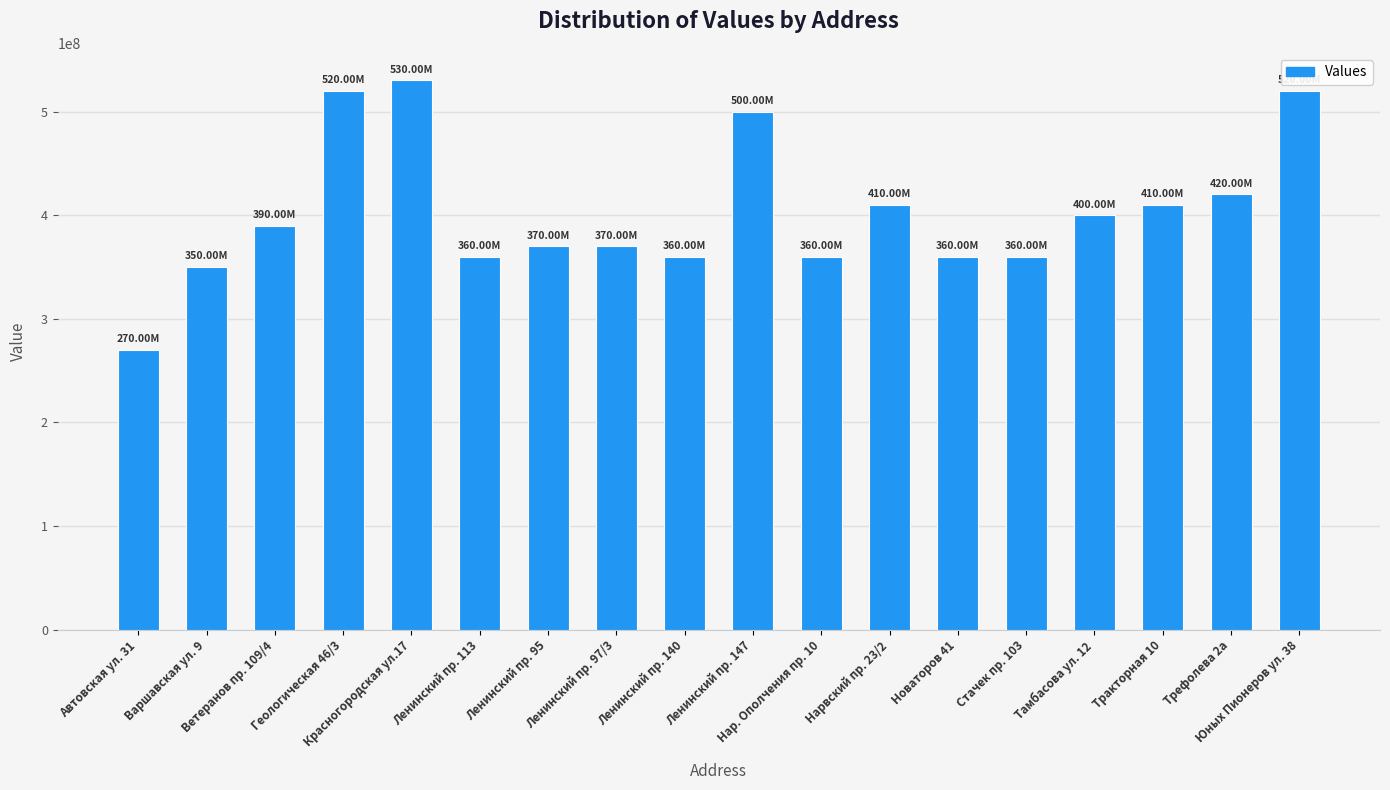

Approximately how many times larger is the value at Тамбасова ул. 12 compared to Красногородская ул.17?

0.8